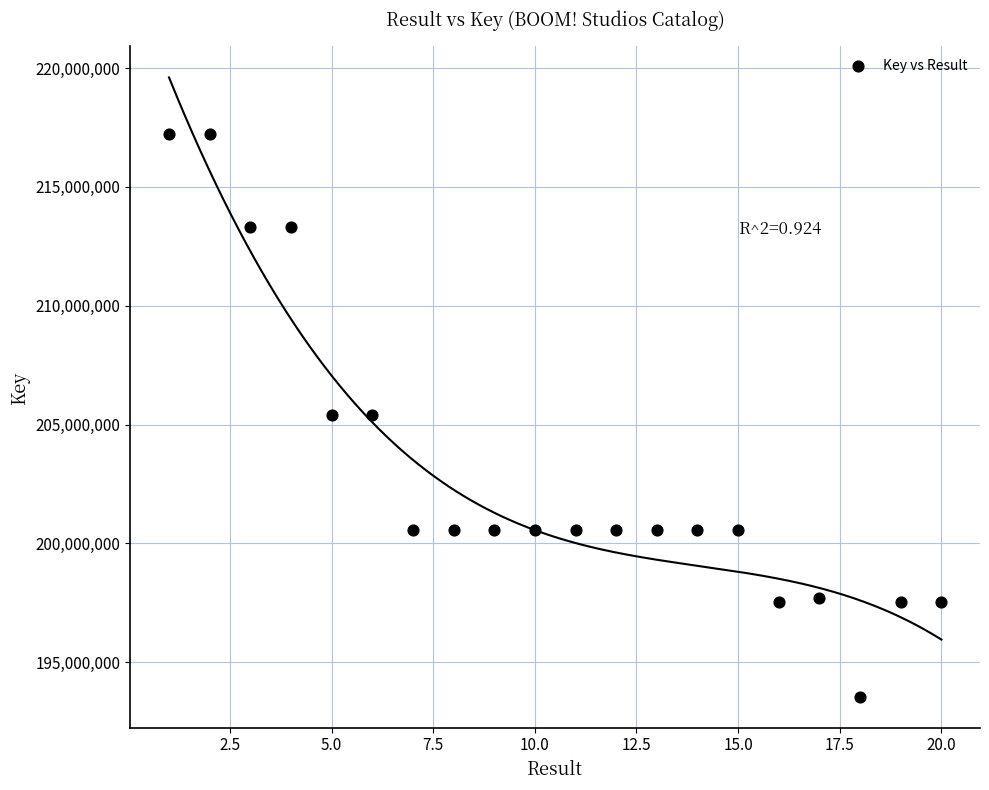

What is the range of X values (max minus min)?

19